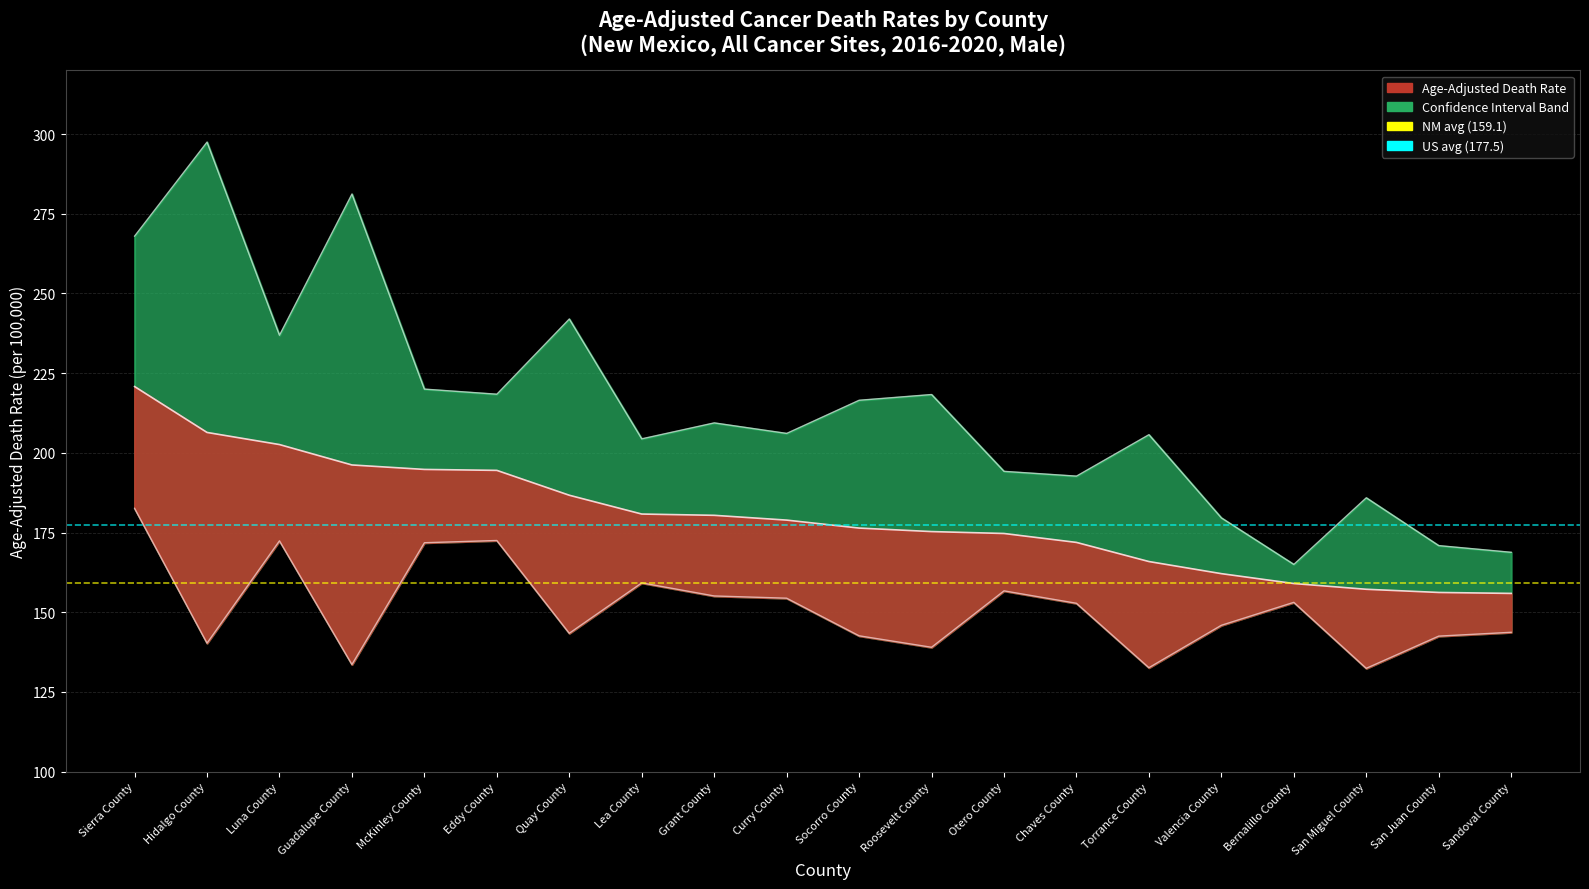

The value of New Mexico avg (159.1) at Sierra County is 159.1. True or false?

True